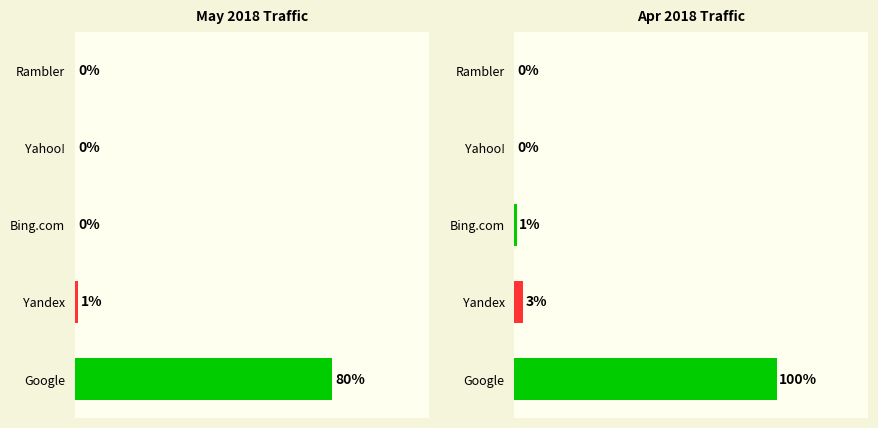

Reading right to left, extract all data points from this chart.

0.0	0.0	0.9	3.4	100.0